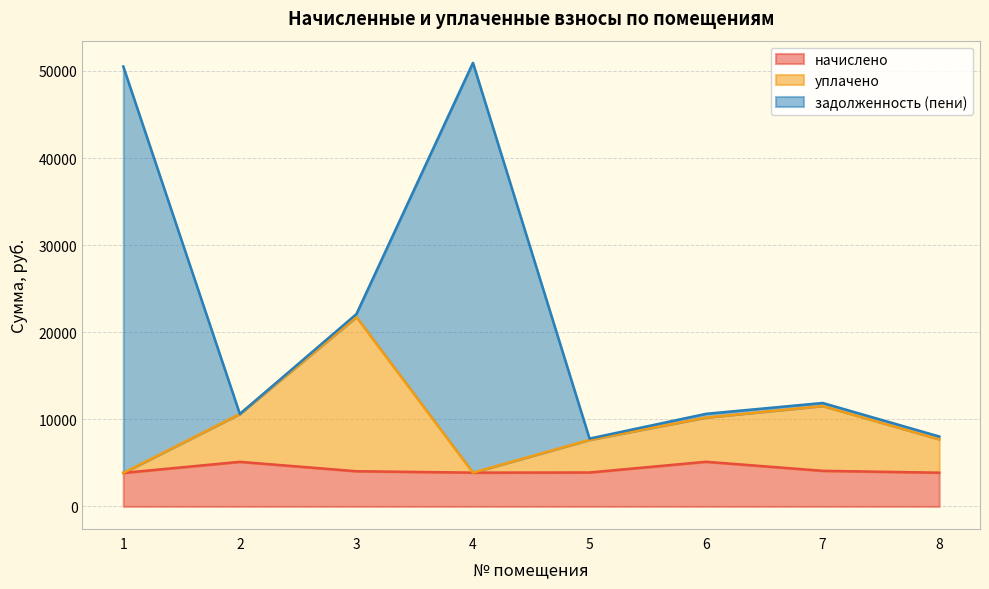

What is the maximum value for начислено?

5122.9